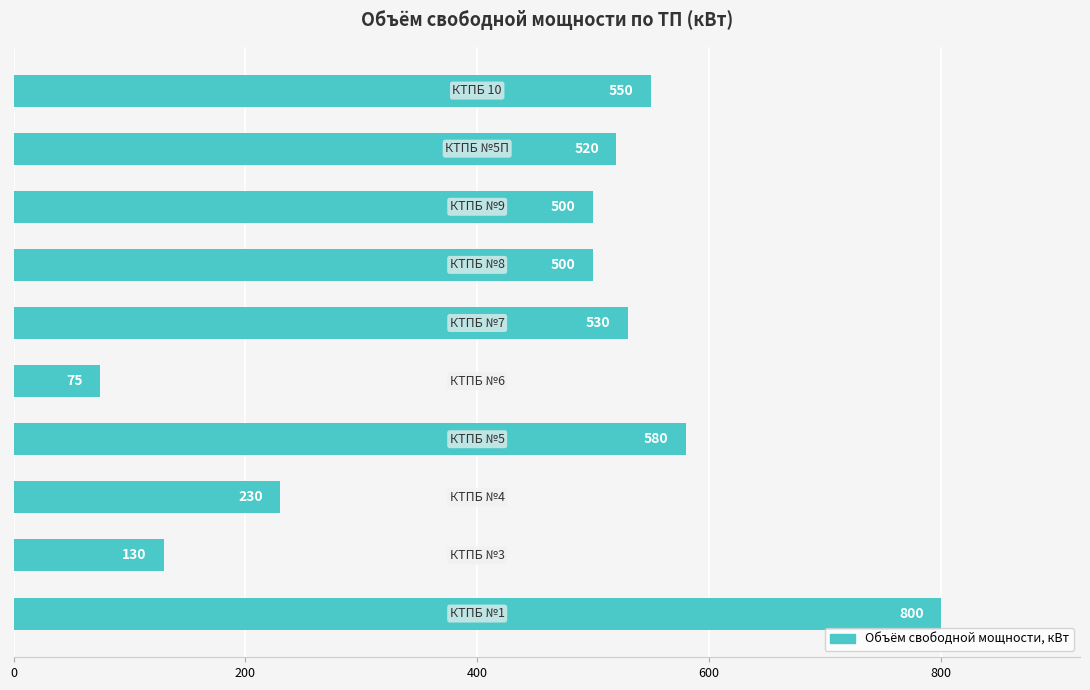

What is the difference between the second highest and second lowest values?

450